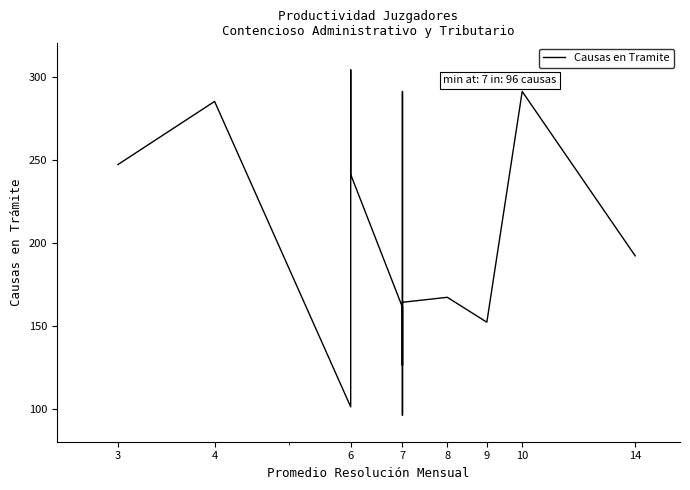

What is the ratio of the value at 7 to the value at 9?

1.1